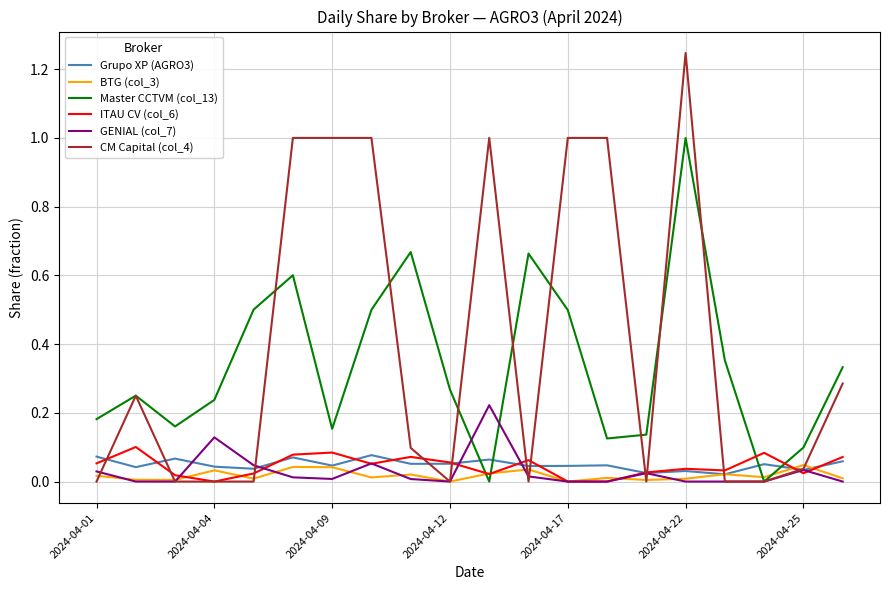

Which series has the largest range (max minus min)?

CM Capital (col_4)